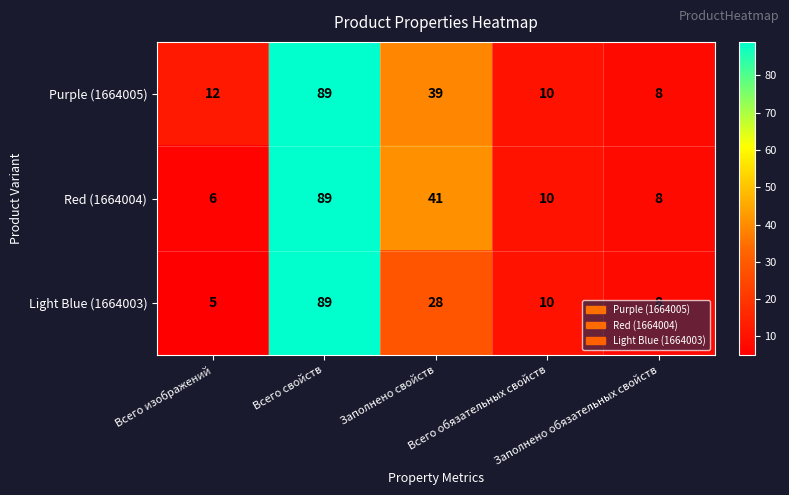

Count the number of data series in this chart.

3